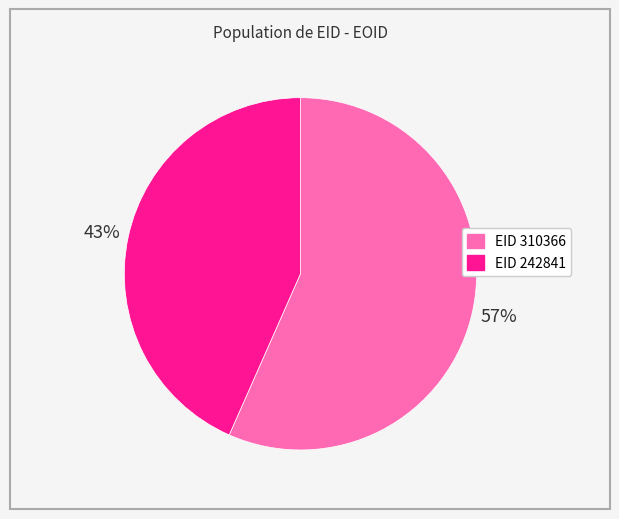

Which slice is the smallest?

EID 242841